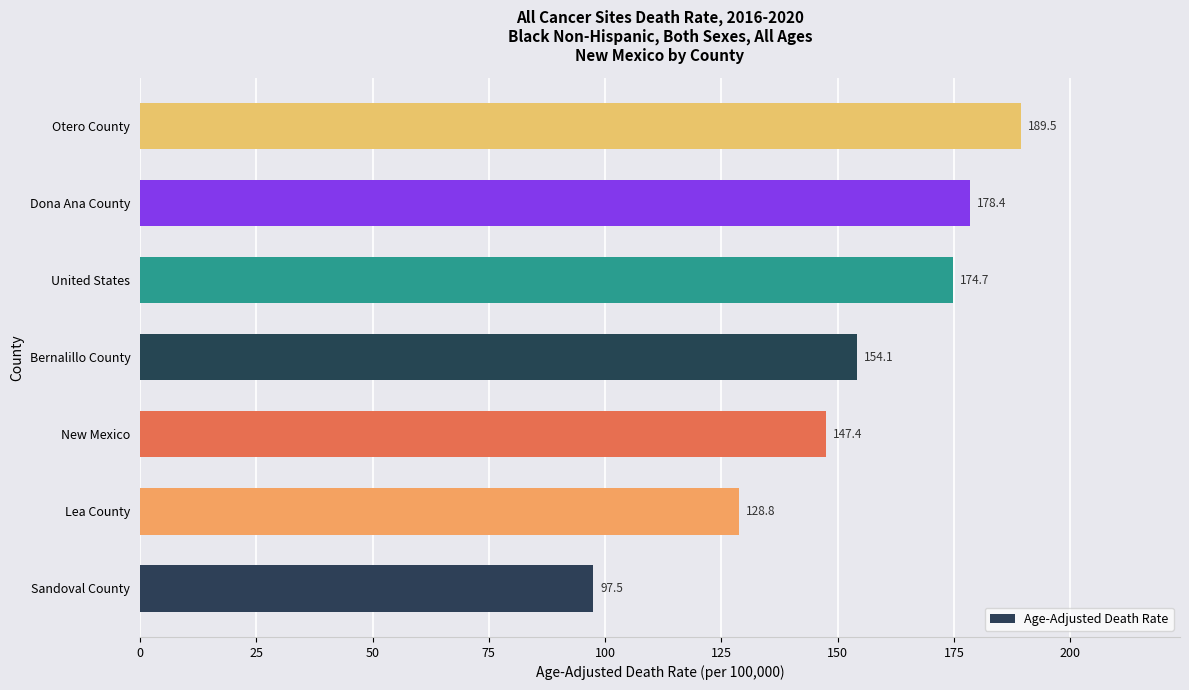

What is the maximum value shown in the chart?

189.5